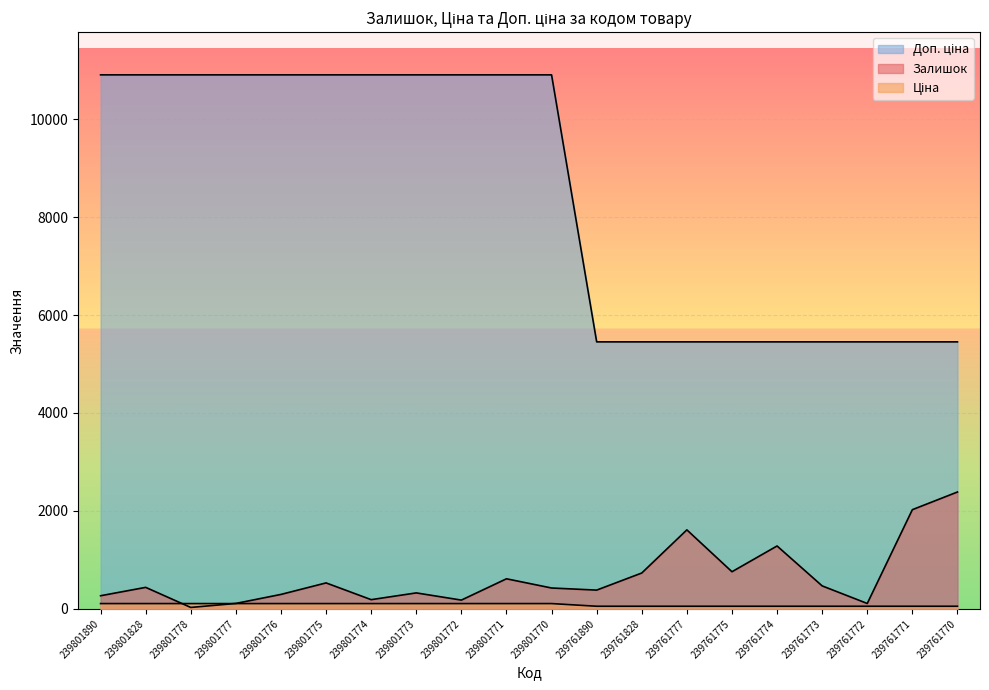

Does the chart display data point markers on the line(s)?

No